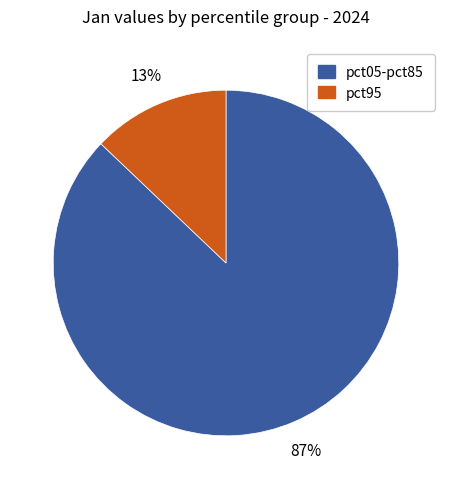

To the nearest percent, what is the difference between the largest and smallest slice percentages?

74%